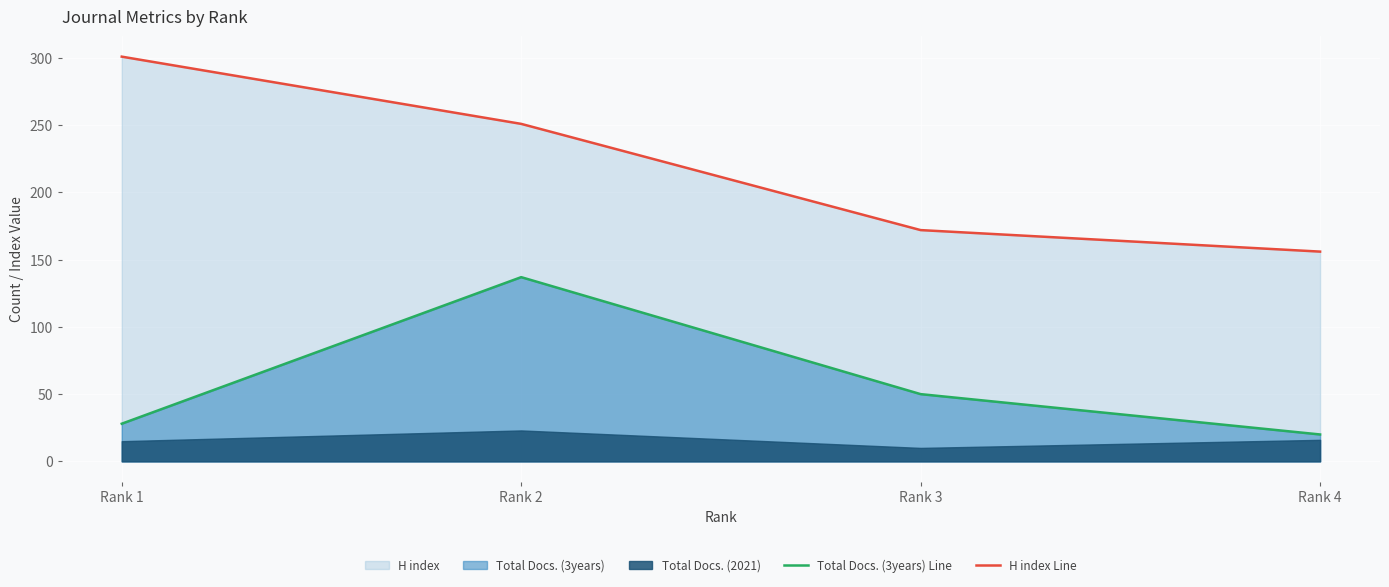

Is the value of H index Line at Rank 2 greater than the value of Total Docs. (3years) Line at Rank 3?

Yes